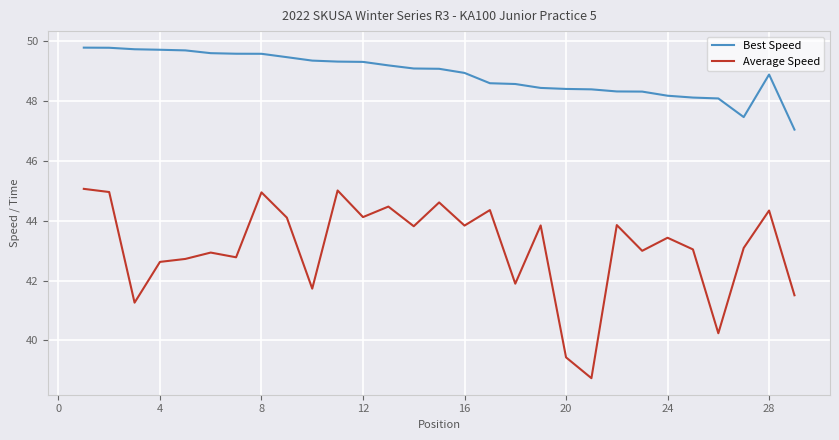

What is the smallest value displayed?

38.7